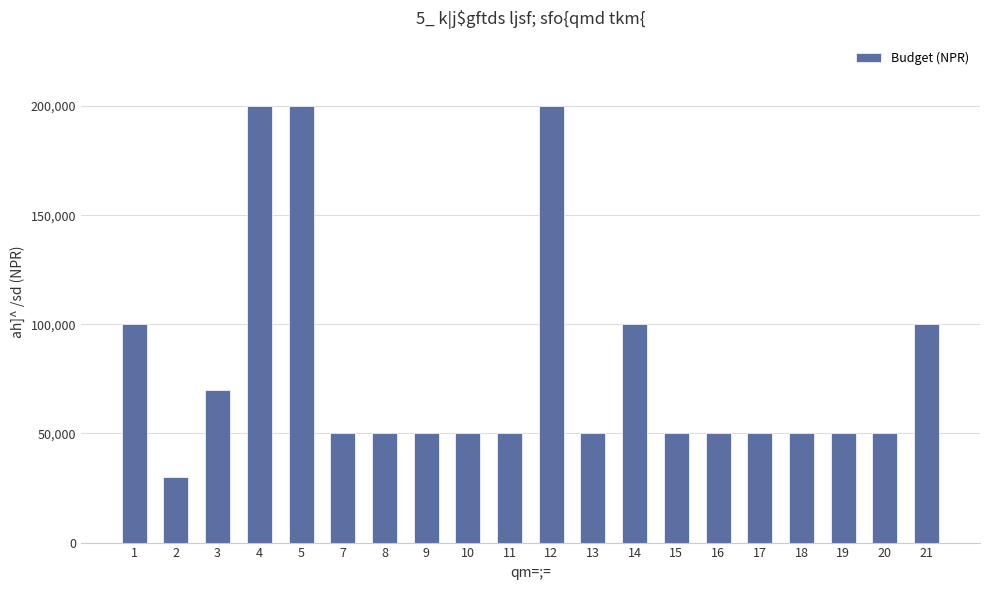

Reading left to right, list all the values displayed in this chart.

100000	30000	70000	200000	200000	50000	50000	50000	50000	50000	200000	50000	100000	50000	50000	50000	50000	50000	50000	100000